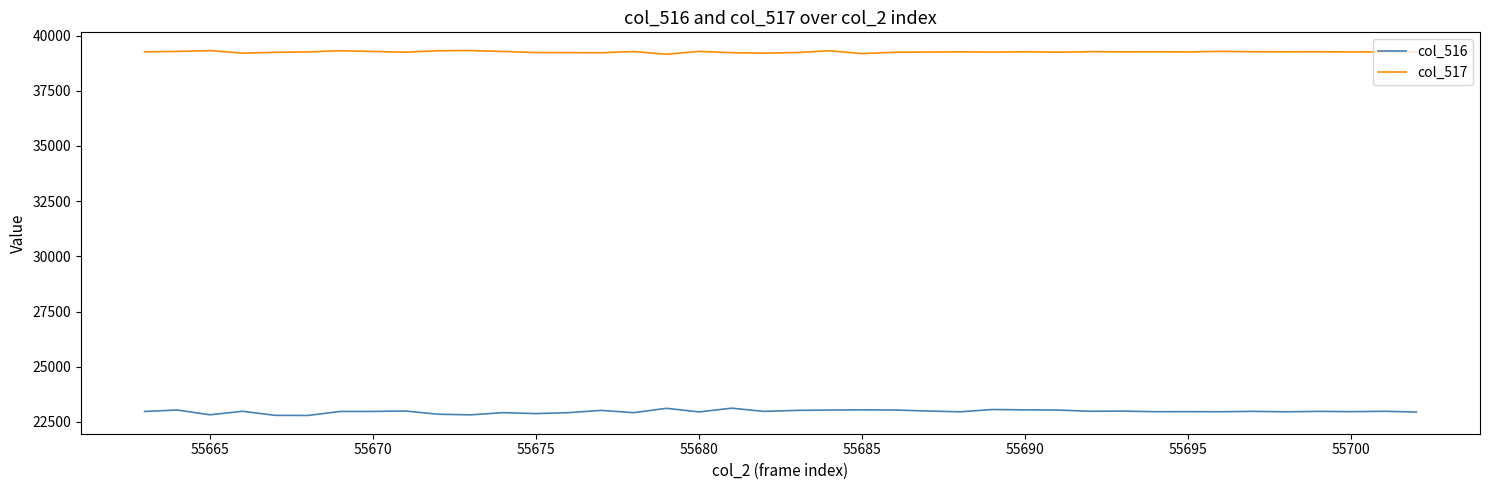

True or false: col_516 and col_517 intersect in this chart.

False